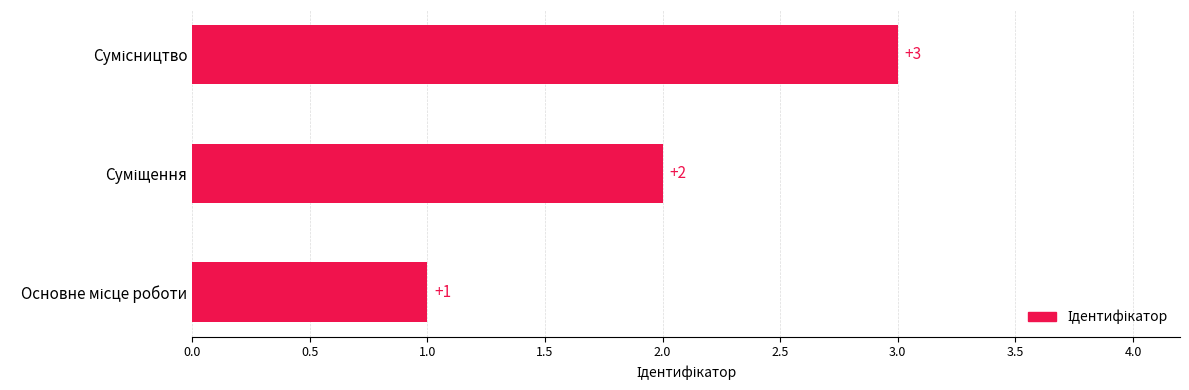

What is the maximum value shown in the chart?

3